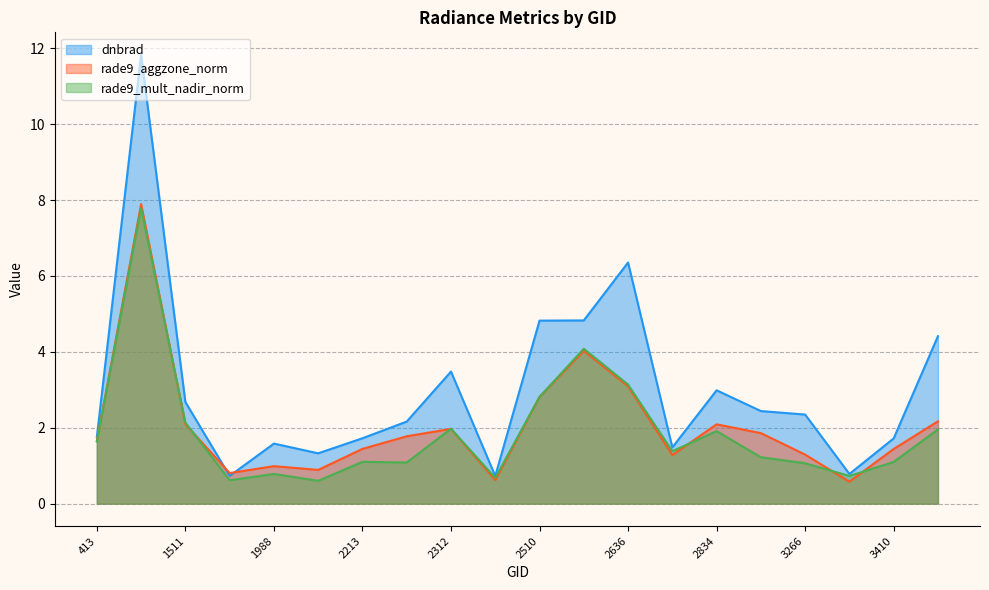

Which series changed the most between 2510 and 3410?

dnbrad